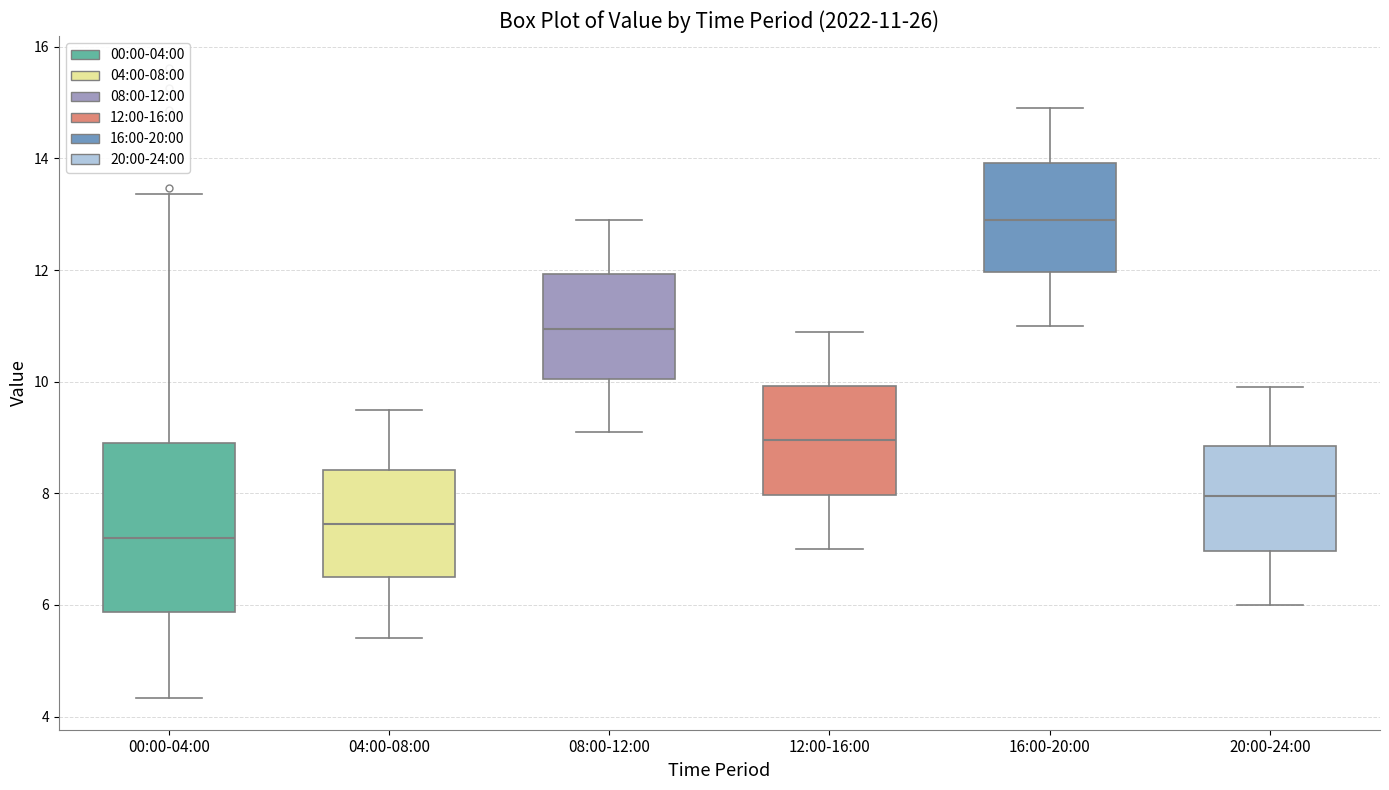

Which box's median line is the highest?

16:00-20:00